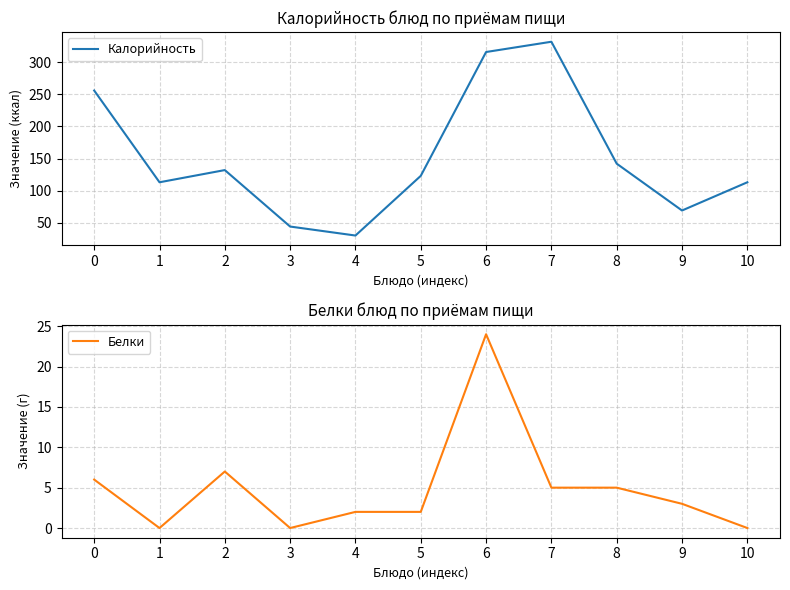

Reading left to right, what are all the values shown in this chart?

Калорийность: 256	113	132	44	30	123	316	332	142	69	113
Белки: 6	0	7	0	2	2	24	5	5	3	0